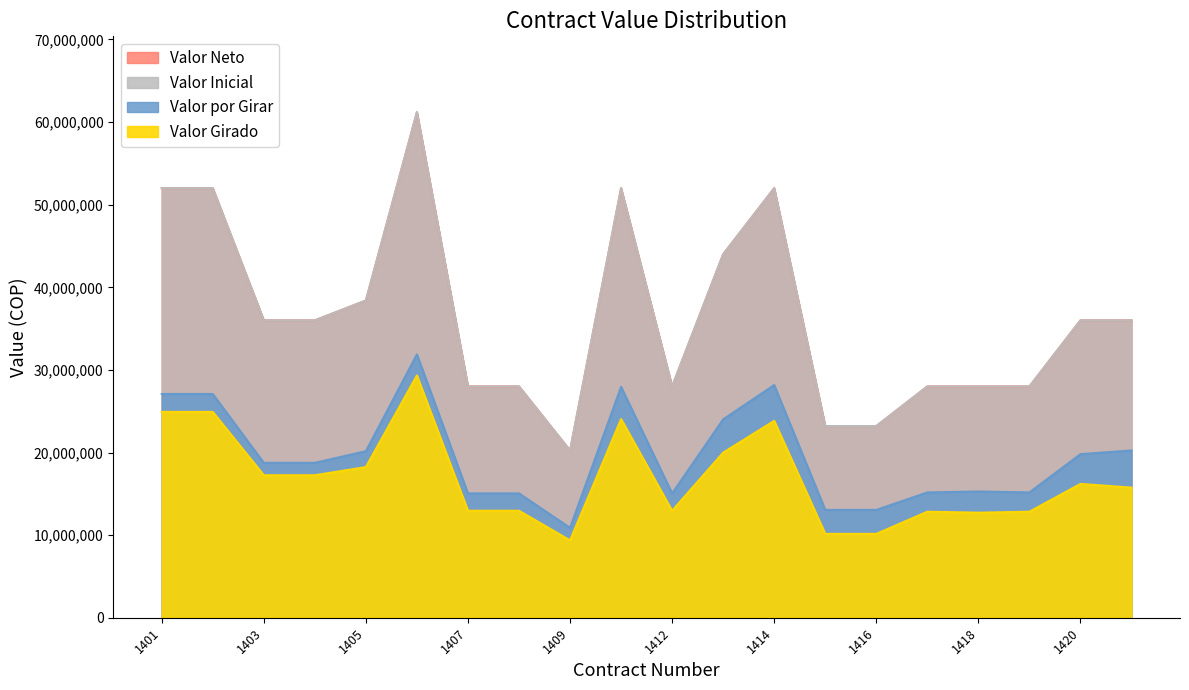

Read the Valor por Girar value at 1409, to the nearest 10.

10879000